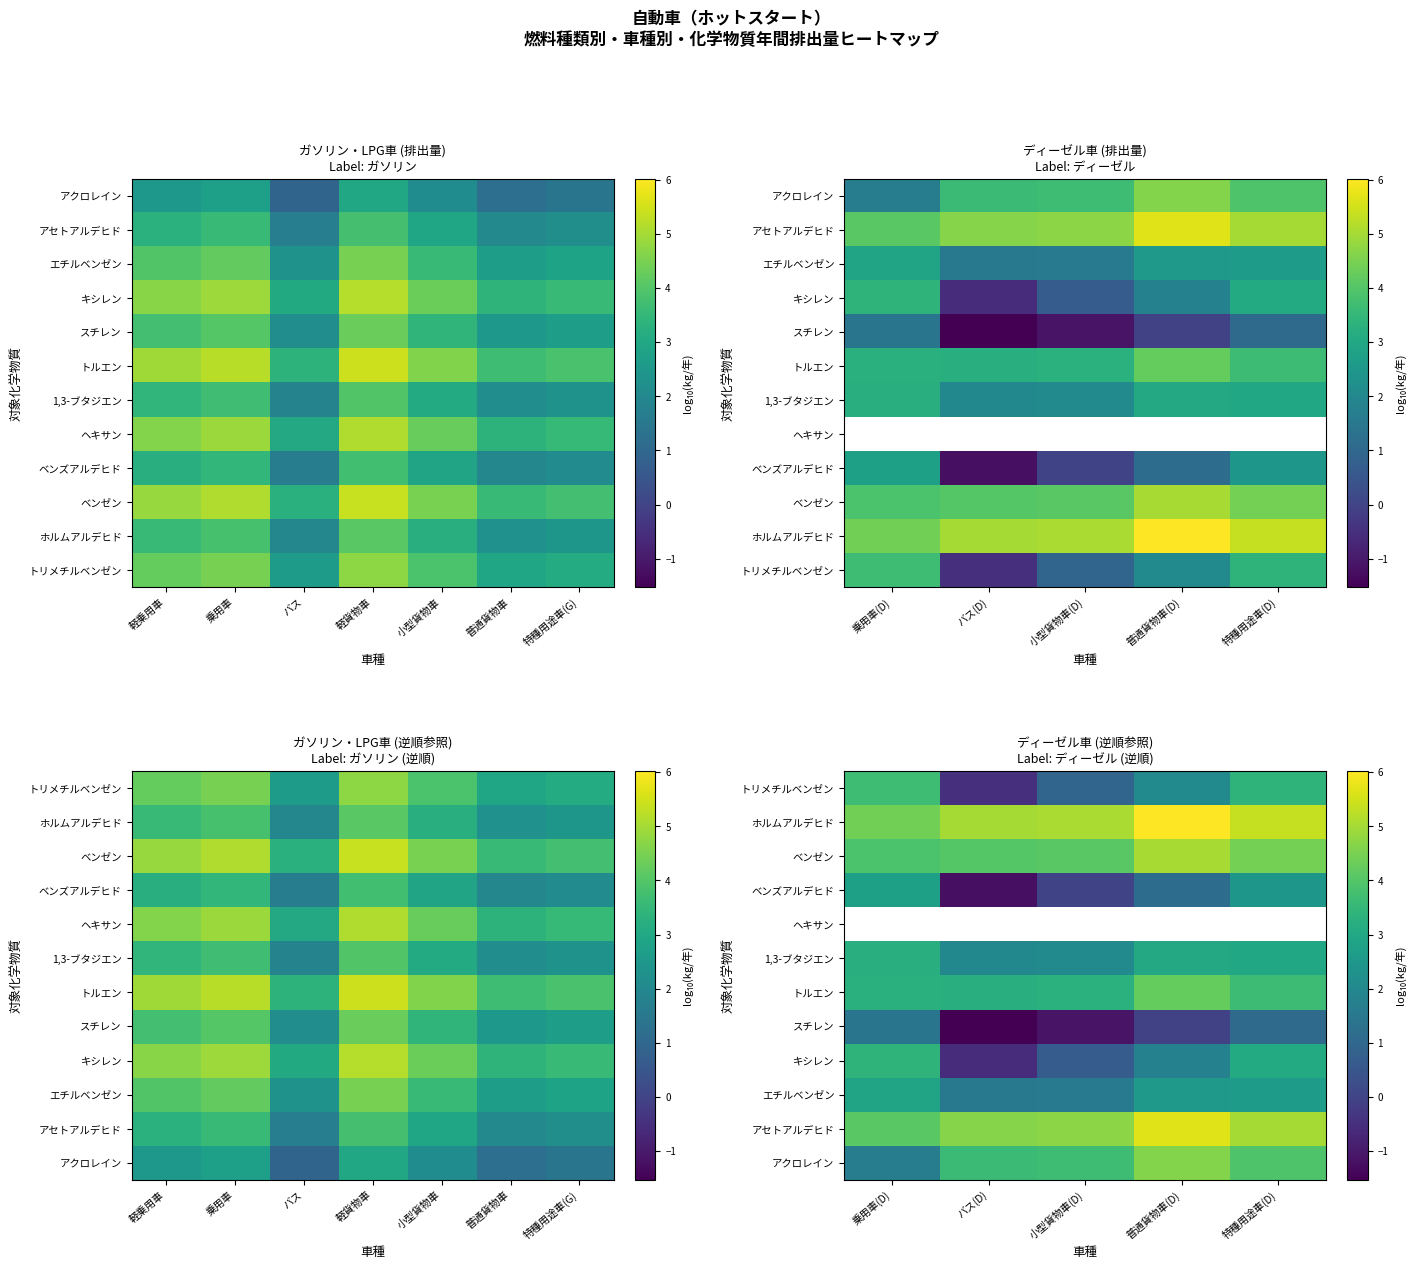

The value of キシレン at 乗用車(D) is 3.4. True or false?

True